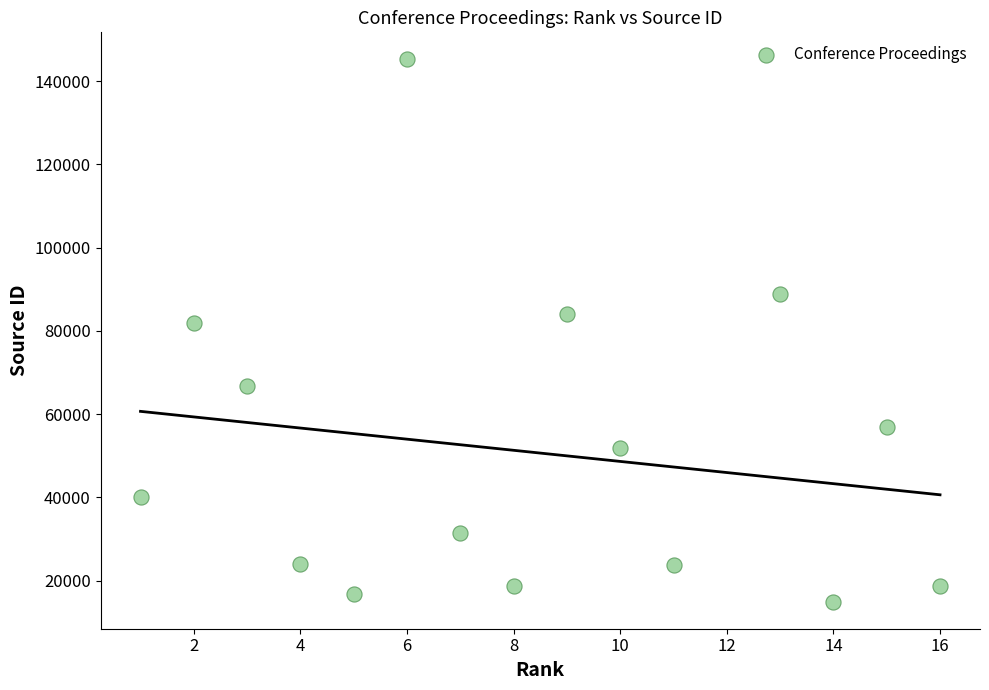

What Y value in the scatter plot is closest to 80083?

82000